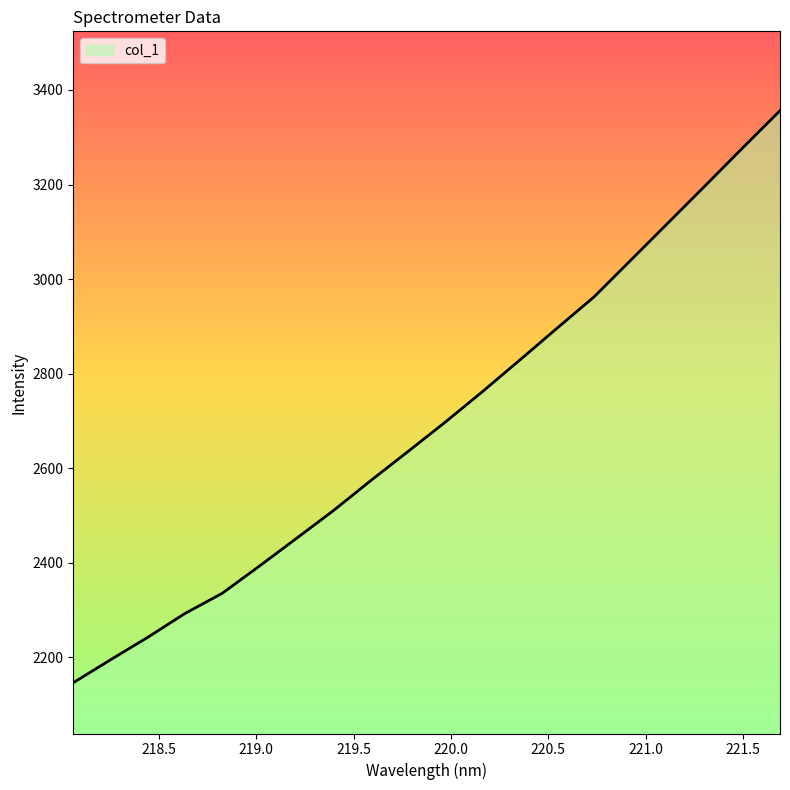

What is the difference between the maximum and minimum values?

1209.4